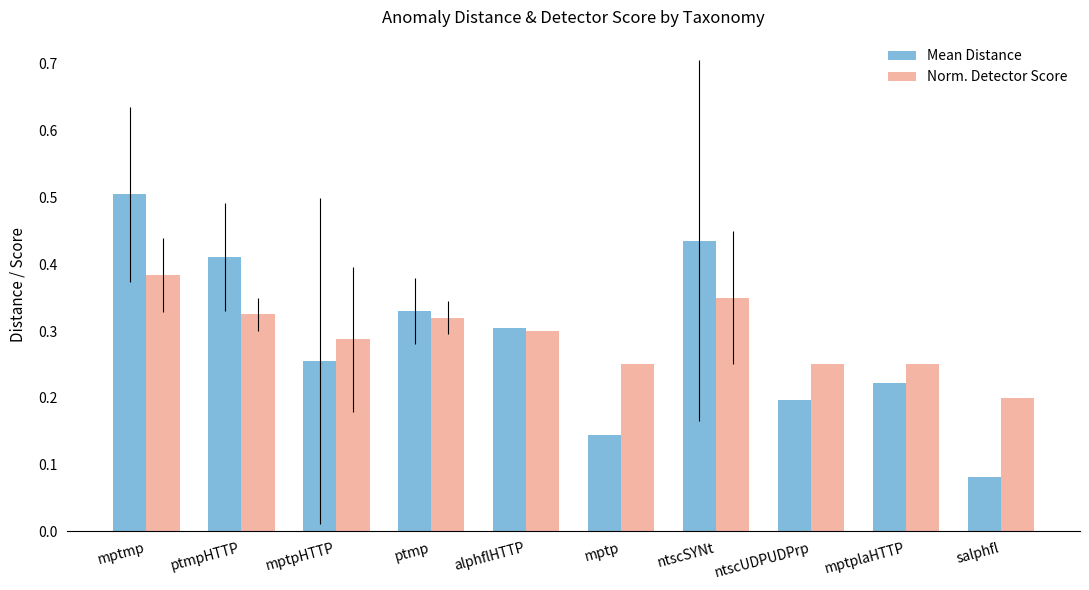

Between ntscSYNt and salphfl, which series saw the biggest shift?

Mean Distance